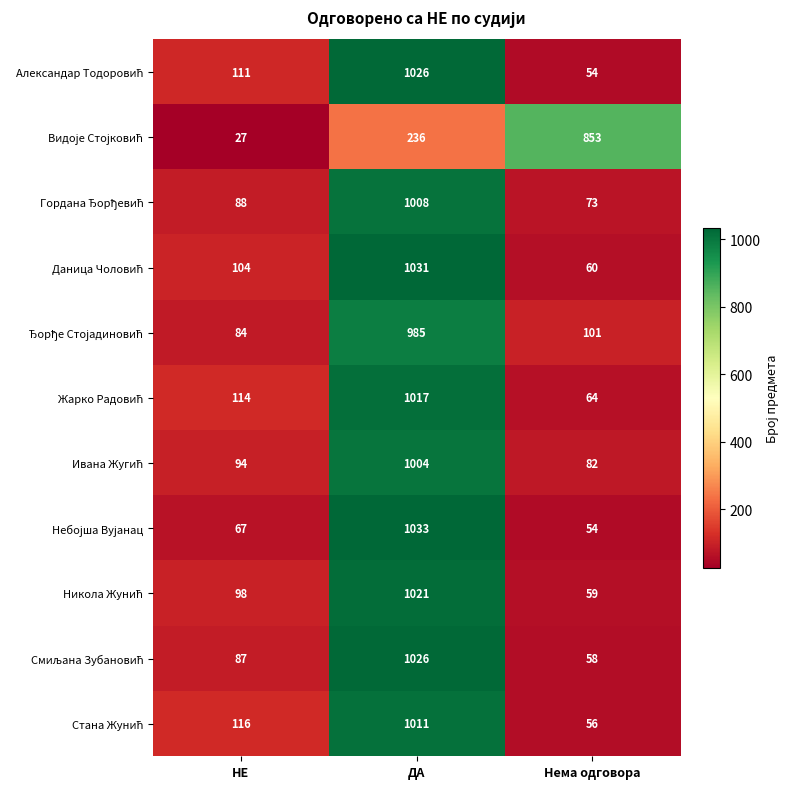

What is the spread (max minus min) of values at НЕ?

89